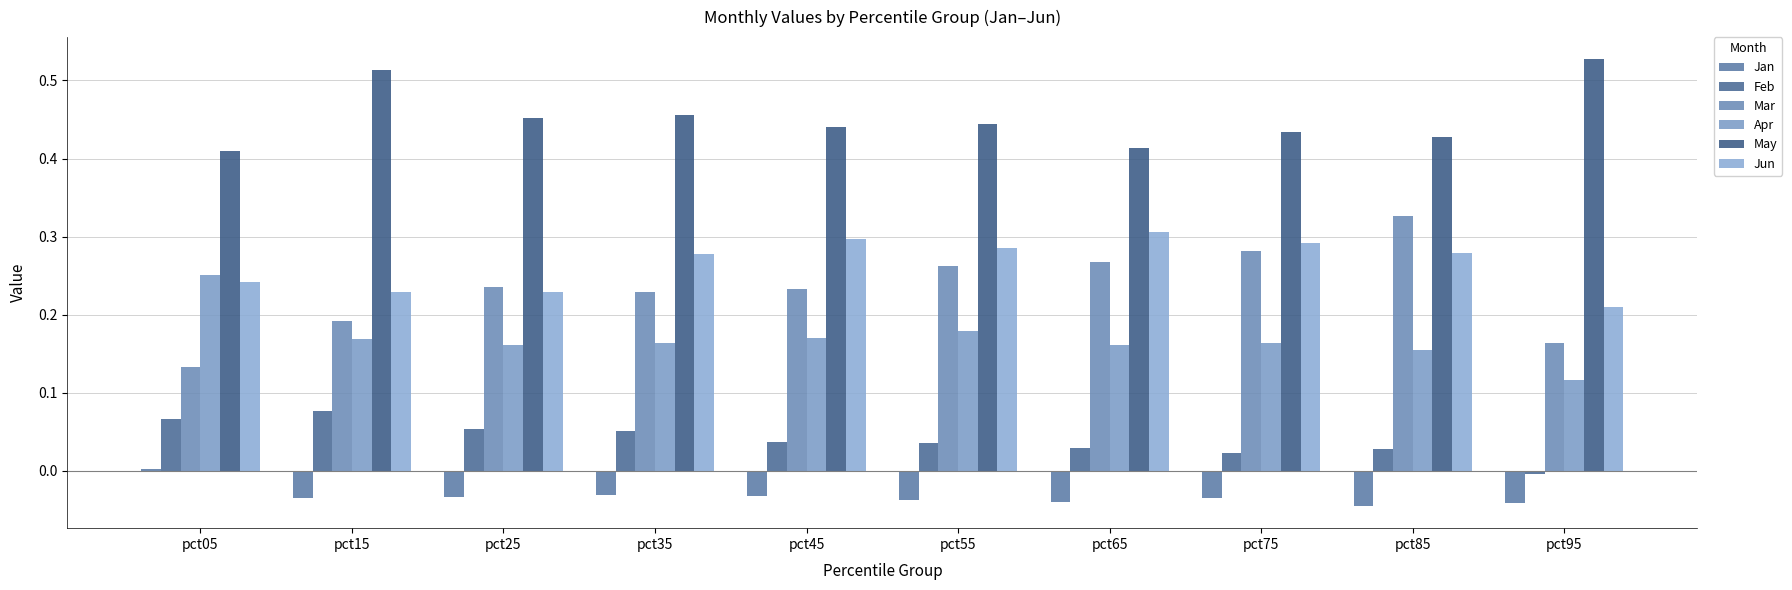

What is the spread (max minus min) of values at pct55?

0.5